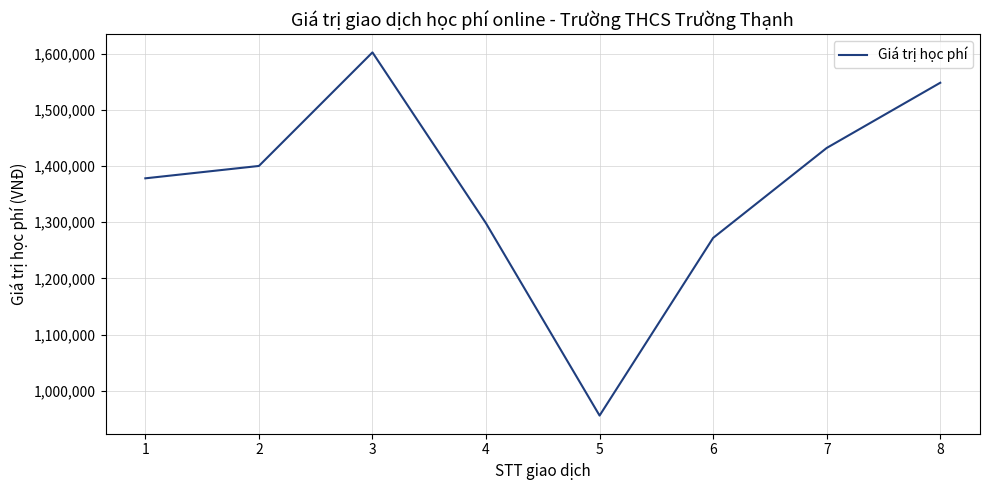

What value does the data have at 5, to the nearest 100?

956000